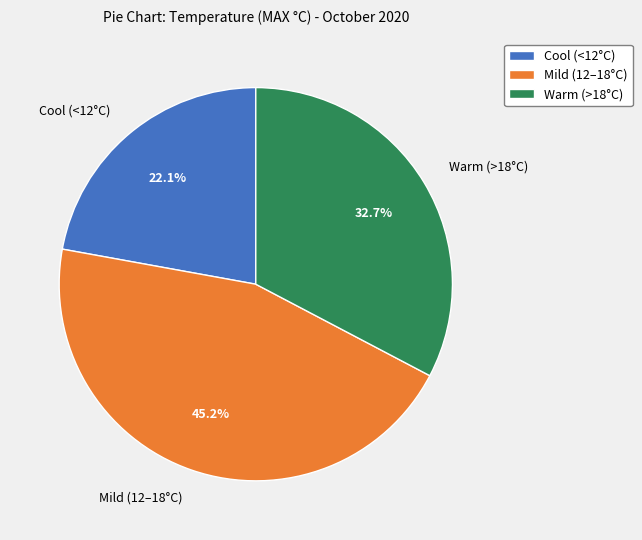

Does any single category account for the majority?

No